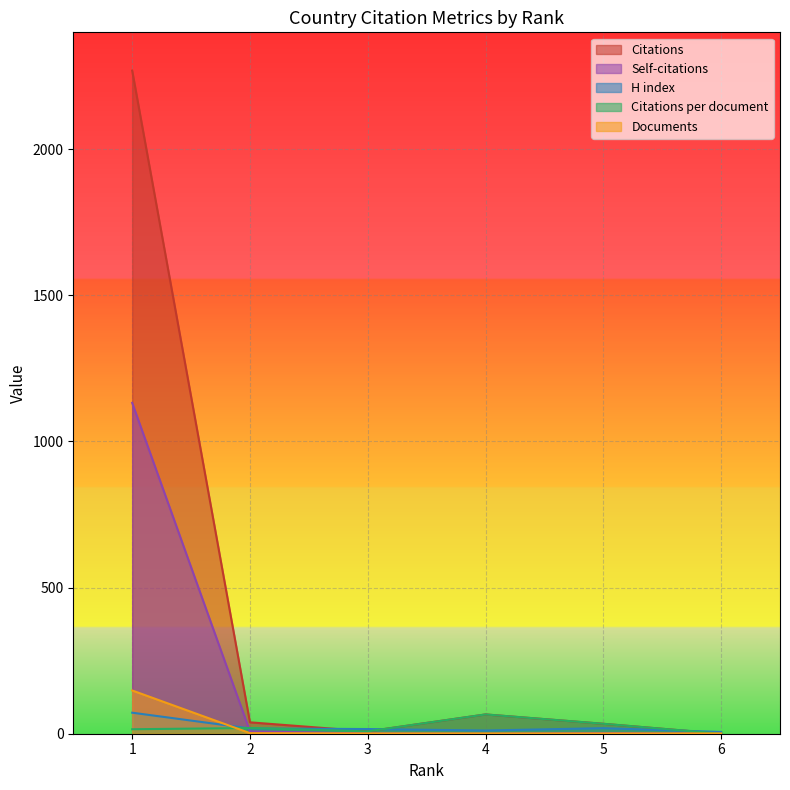

What is the difference between the maximum and second lowest values in the Documents series?

147.0